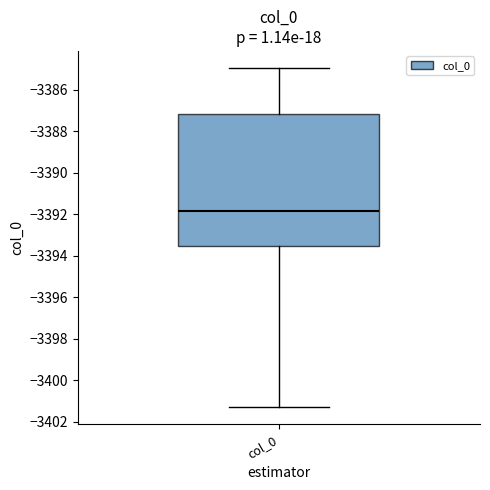

Where is the upper edge of the box for col_0 on the y-axis? The values are not printed on the chart, so give them approximately, as read against the axis.

-3387.2